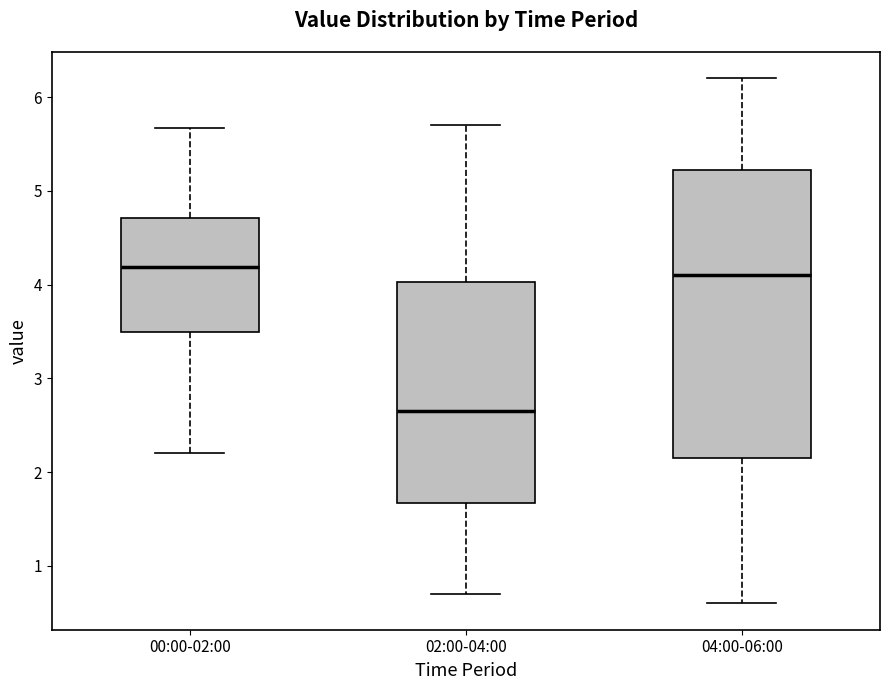

Reading left to right, read every box against the y-axis: the position of its median line, the range the box covers, and the ends of its whiskers. The values are not printed on the chart, so give them approximately, as read against the axis.

00:00-02:00: median 4.2, box 3.5 to 4.7, whiskers 2.2 to 5.7
02:00-04:00: median 2.7, box 1.7 to 4.0, whiskers 0.7 to 5.7
04:00-06:00: median 4.1, box 2.2 to 5.2, whiskers 0.6 to 6.2